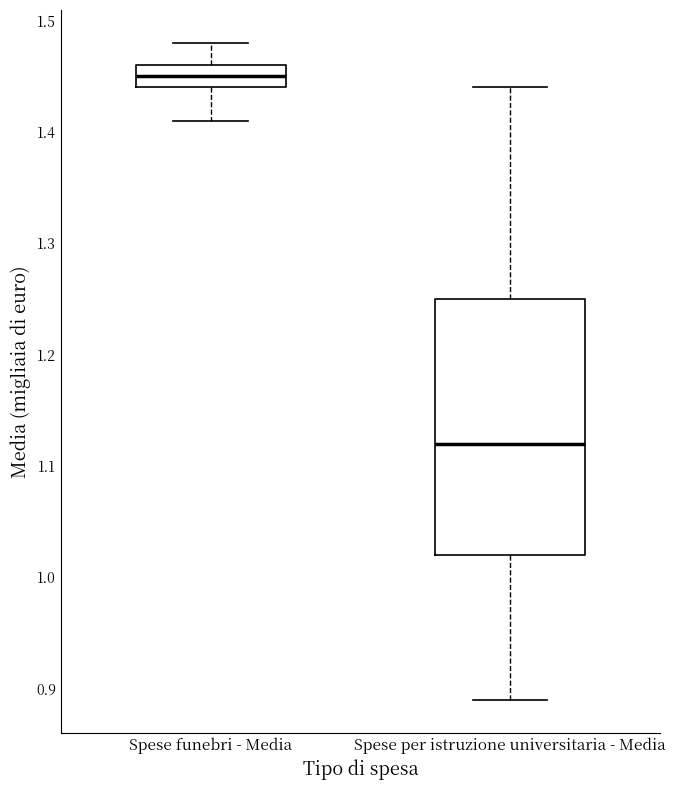

Reading left to right, read every box against the y-axis: the position of its median line, the range the box covers, and the ends of its whiskers. The values are not printed on the chart, so give them approximately, as read against the axis.

Spese funebri - Media: median 1.45, box 1.44 to 1.46, whiskers 1.41 to 1.48
Spese per istruzione universitaria - Media: median 1.12, box 1.02 to 1.25, whiskers 0.89 to 1.44